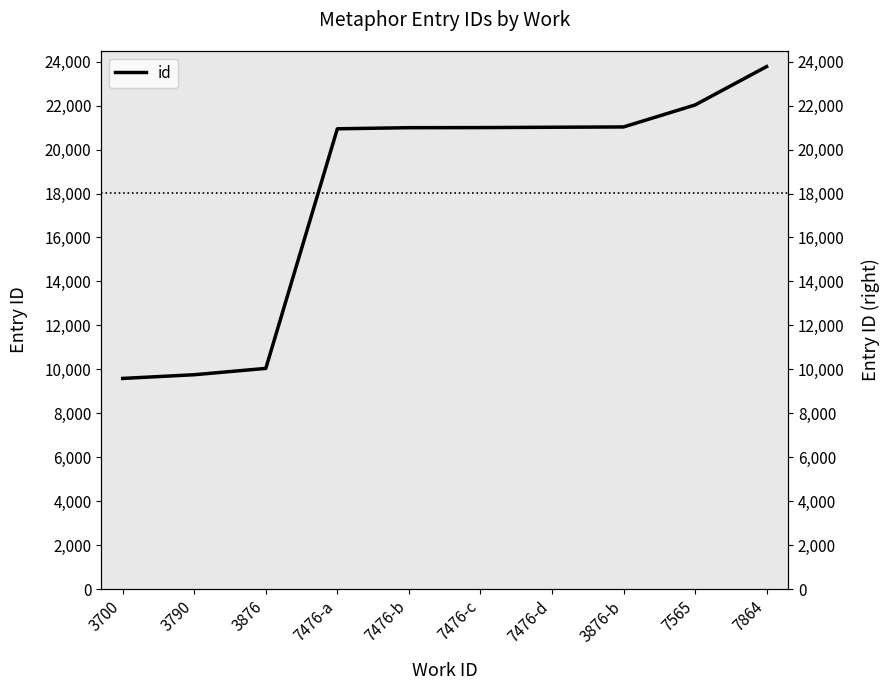

Rank the categories by value from highest to lowest.

7864, 7565, 3876-b, 7476-d, 7476-c, 7476-b, 7476-a, 3876, 3790, 3700